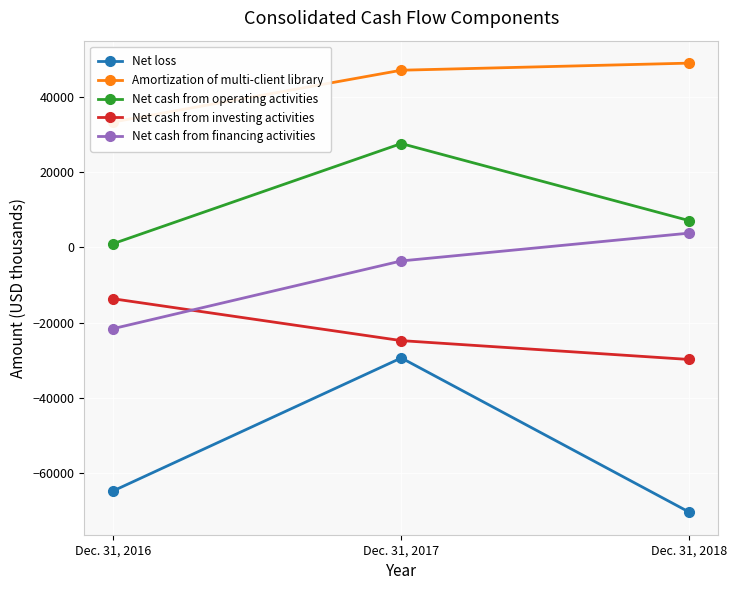

Which series has the largest total across all categories?

Amortization of multi-client library